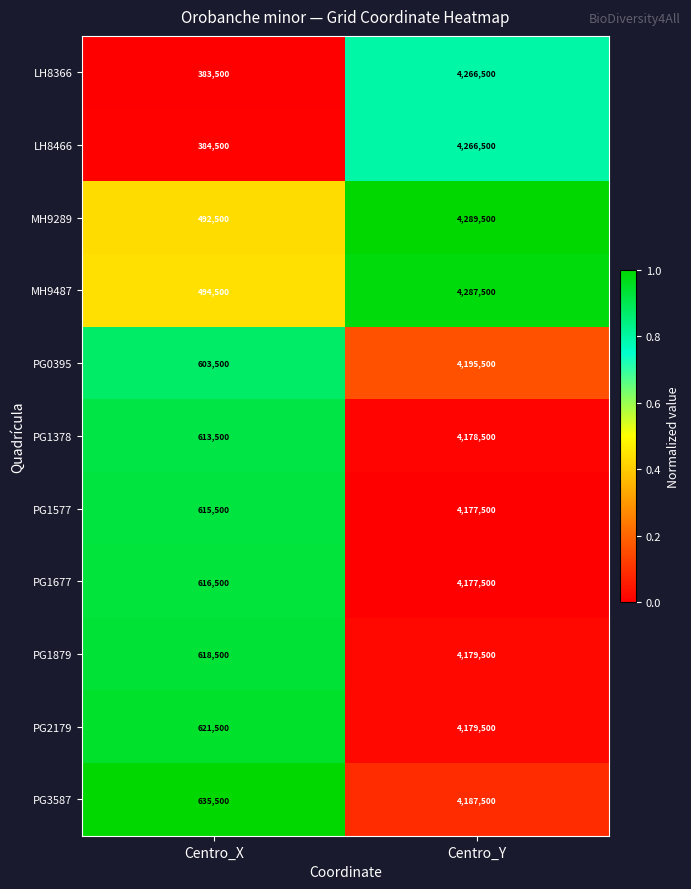

Which label corresponds to the smallest value in the chart?

Centro_X